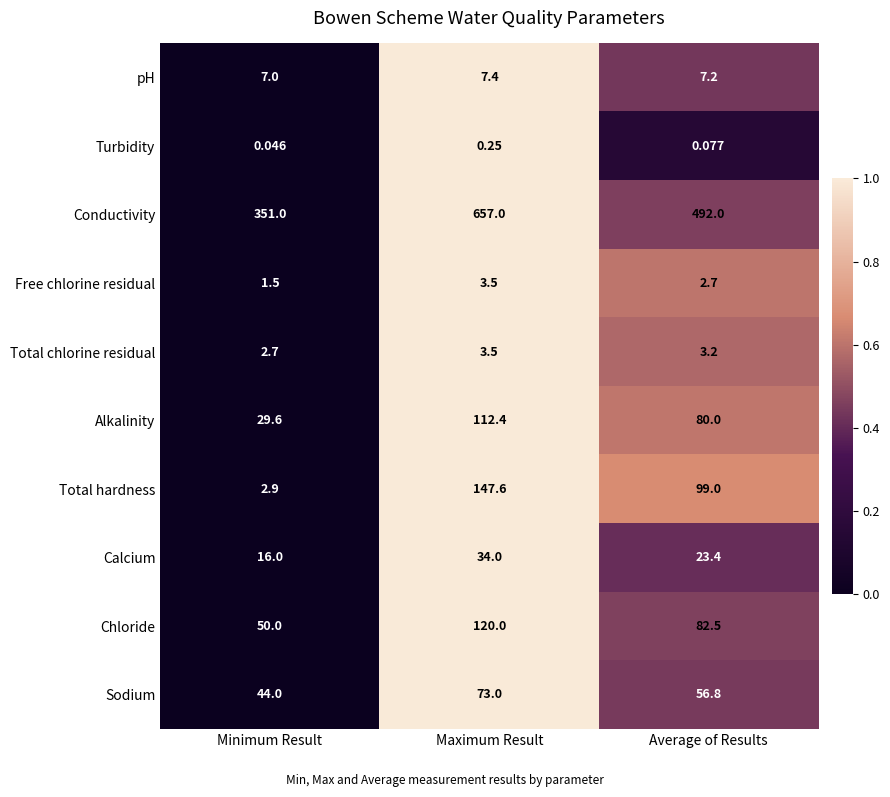

Rank the series at Average of Results from highest to lowest value.

Conductivity, Total hardness, Chloride, Alkalinity, Sodium, Calcium, pH, Total chlorine residual, Free chlorine residual, Turbidity